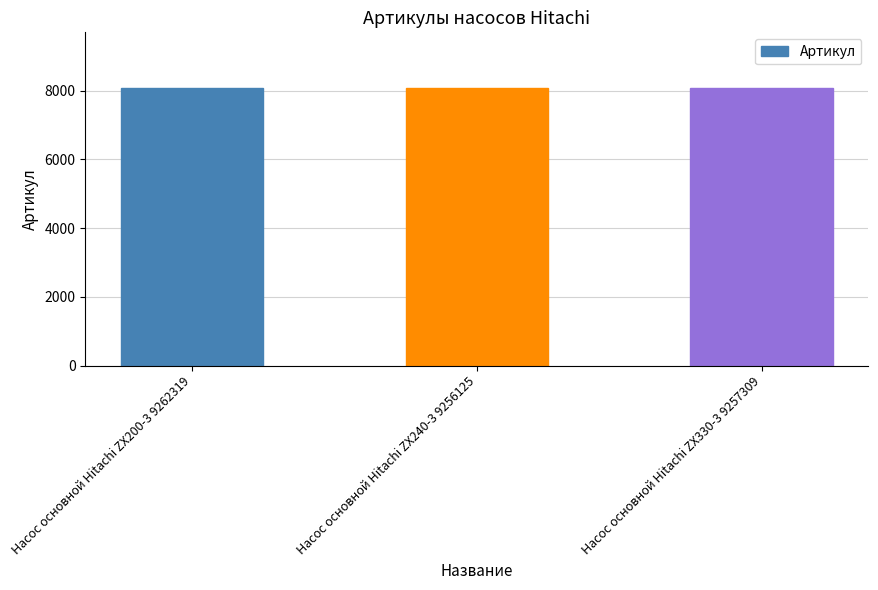

Is it true that the value at Насос основной Hitachi ZX200-3 9262319 is 8083?

True